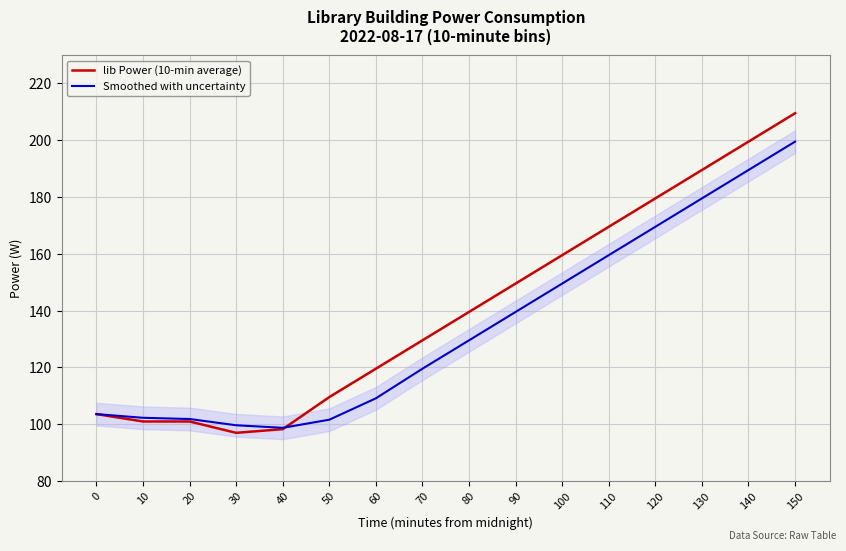

True or false: lib Power (10-min average) and Smoothed with uncertainty intersect in this chart.

True